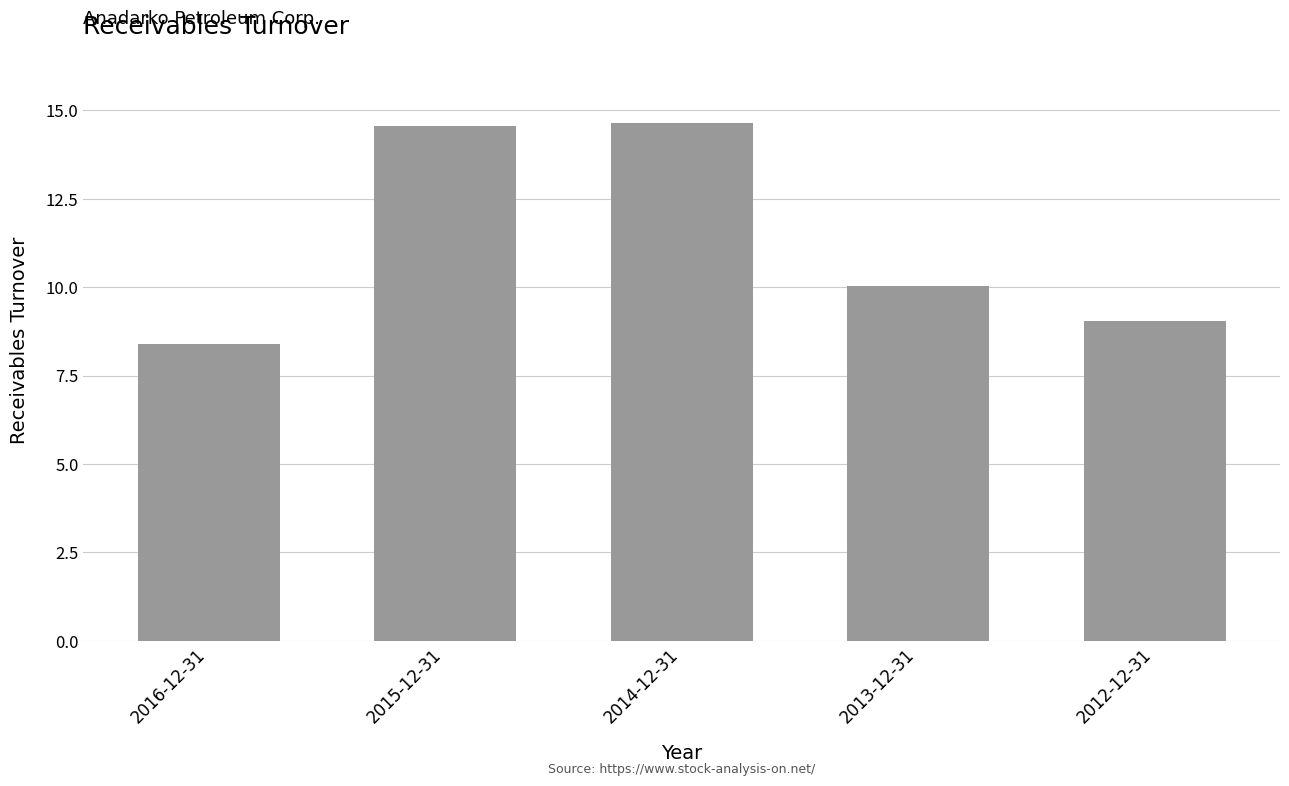

What is the label of the 4th bar from the right?

2015-12-31